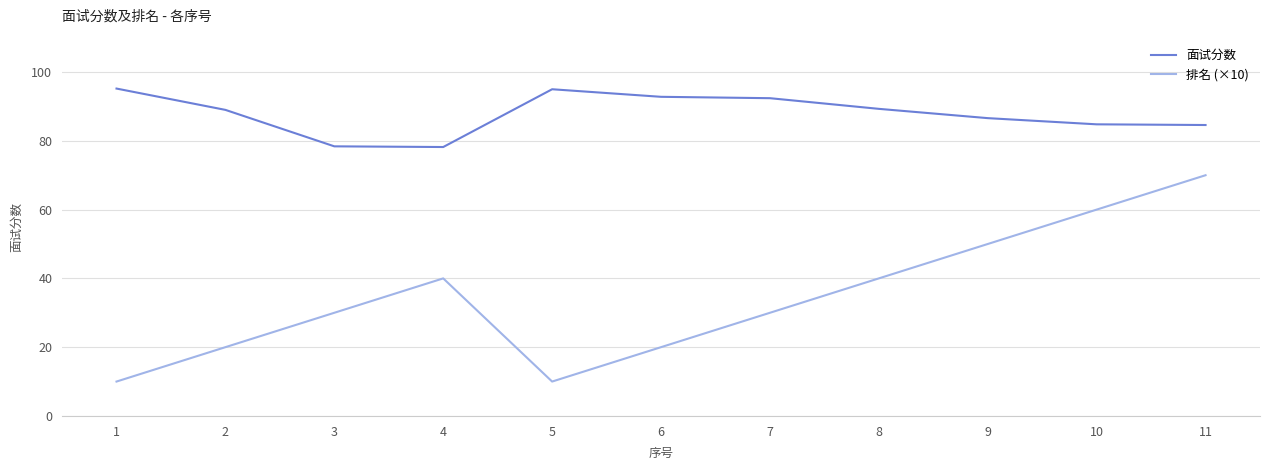

Where is the first local maximum for 排名 (×10)?

4